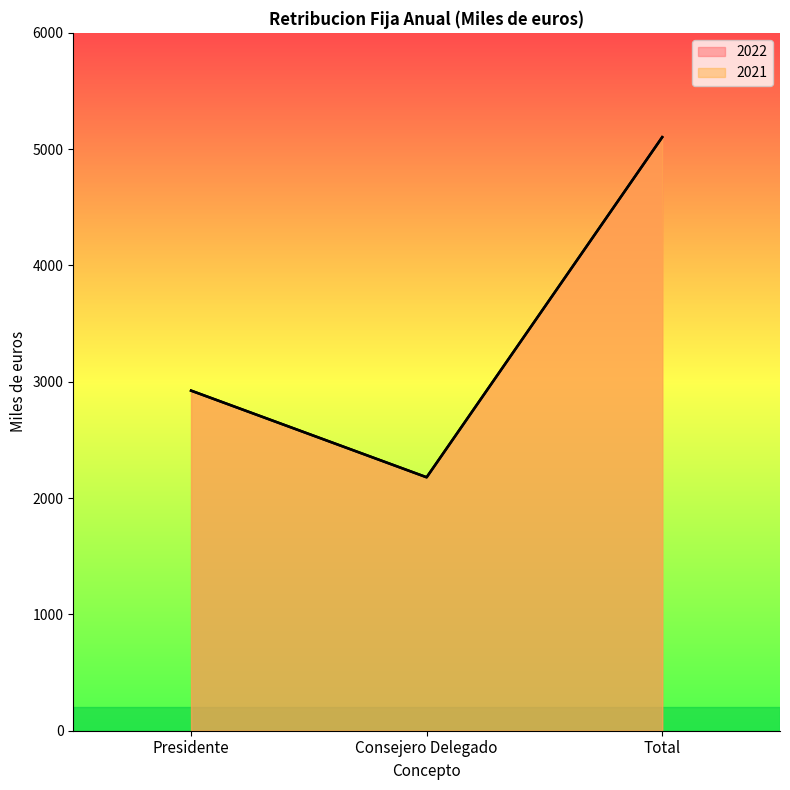

Which series has the largest range (max minus min)?

2022